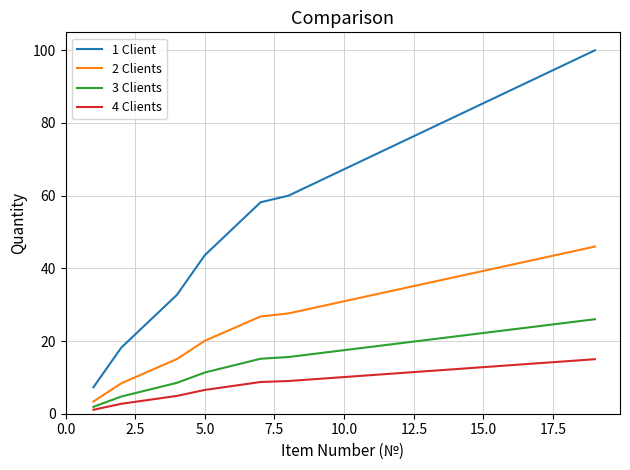

Which series has the largest total across all categories?

1 Client